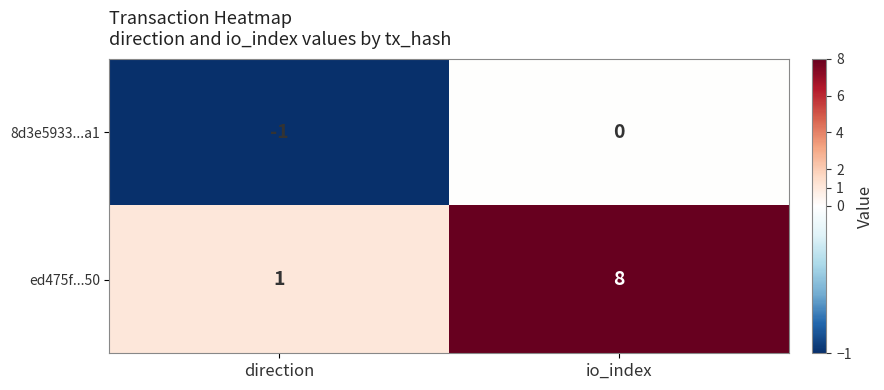

Is it true that ed475f...50 equals 8 at io_index?

True